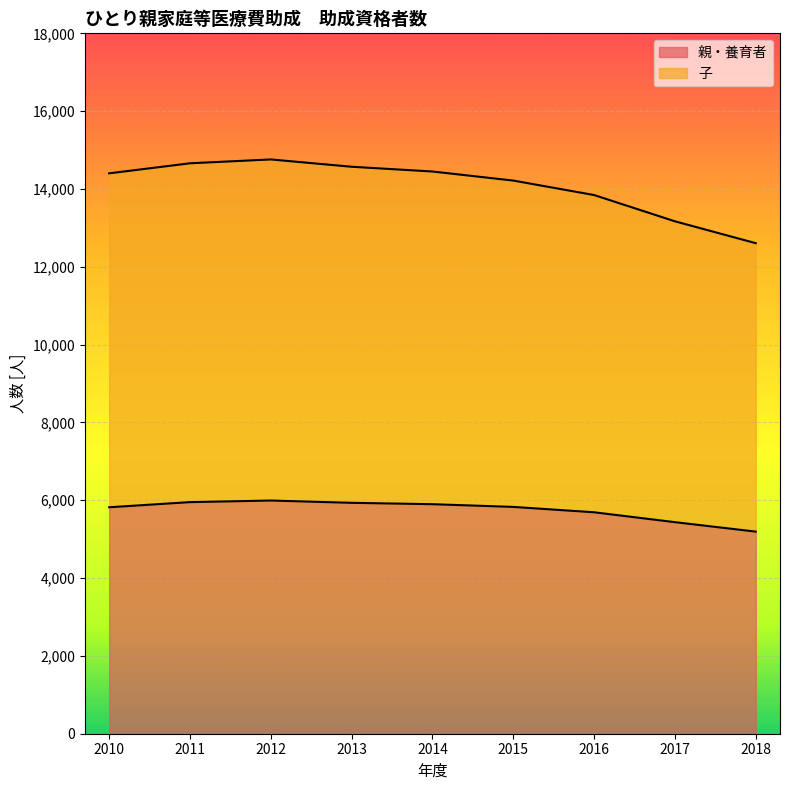

Read the 子 value at 2016.

13844